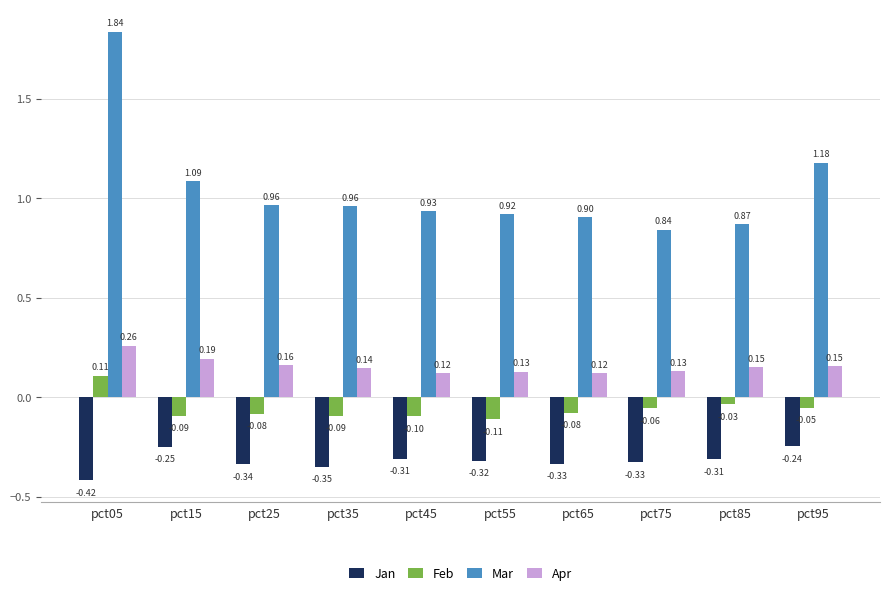

Which series has the largest range (max minus min)?

Mar